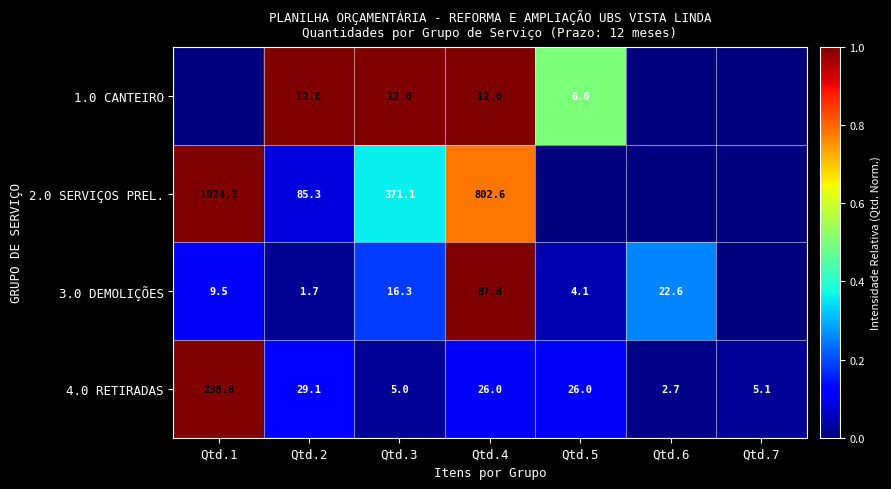

Is the value of 2.0 SERVIÇOS PREL. at Qtd.3 greater than the value of 4.0 RETIRADAS at Qtd.6?

Yes